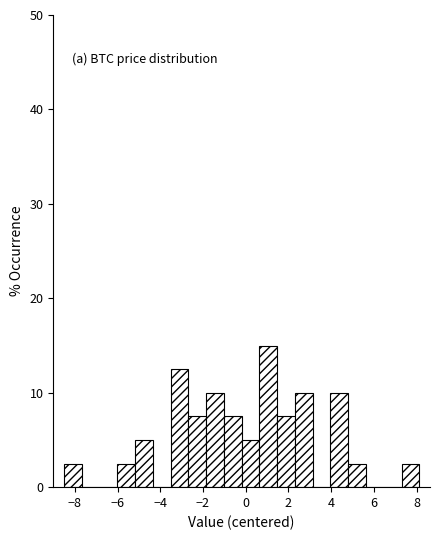

Over which range of the x-axis is the bar tallest?

0.6 to 1.4